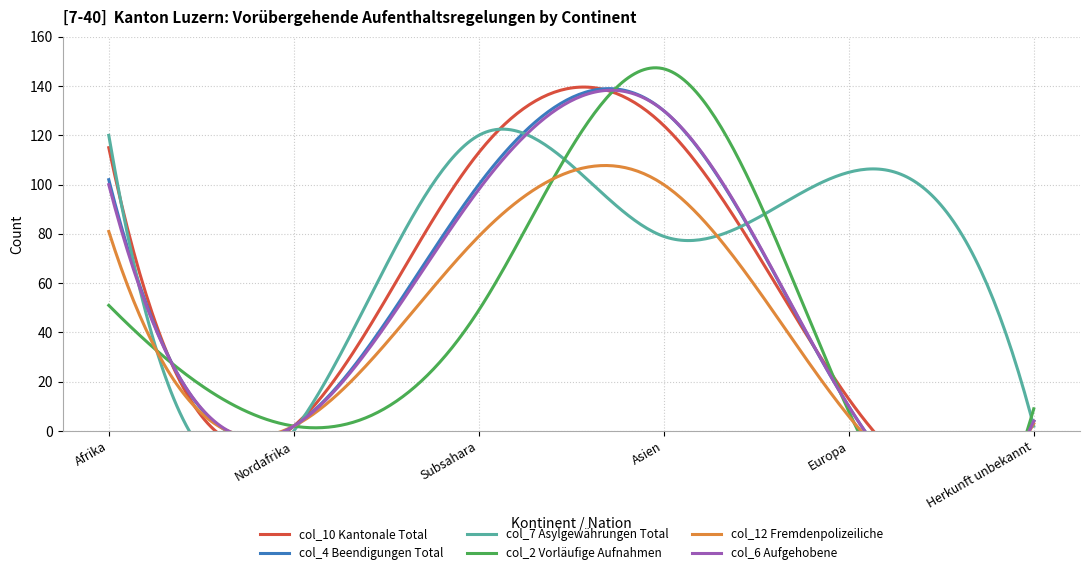

What is the total value across all series at Europa?

152